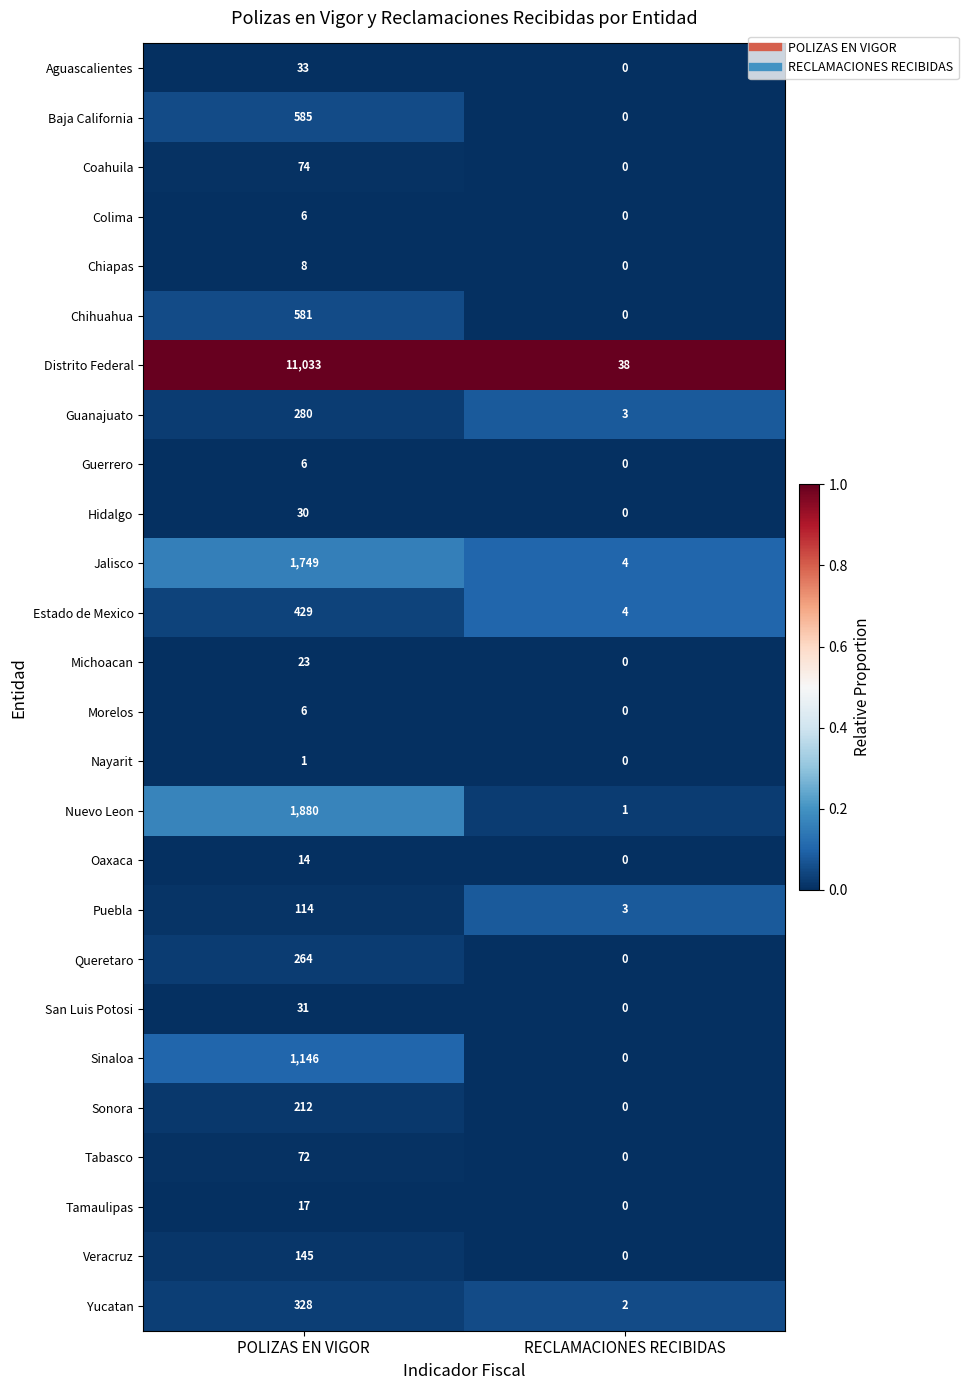

How many distinct data groups are displayed?

26